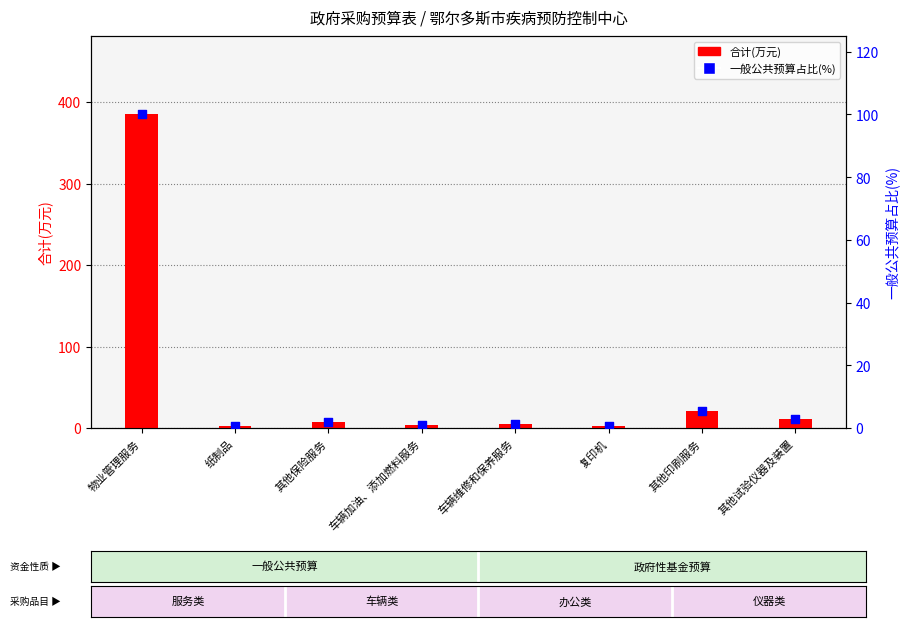

Which series contains the highest Y value?

合计(万元)